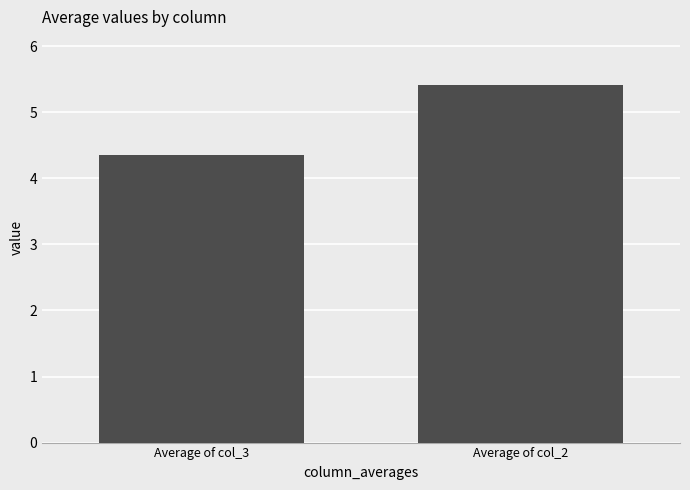

How many values are between 4 and 5?

1